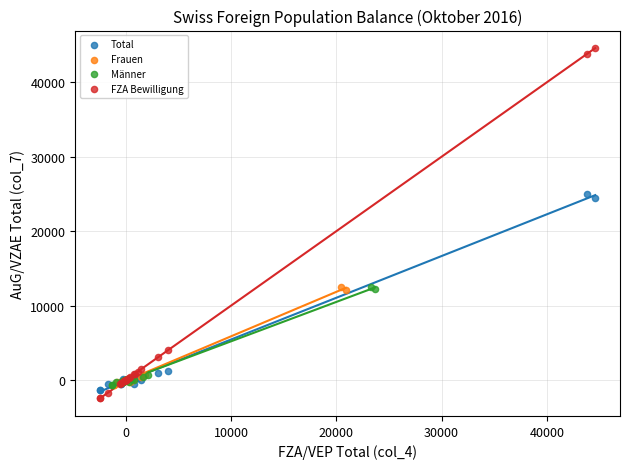

Which series contains the highest Y value?

FZA Bewilligung